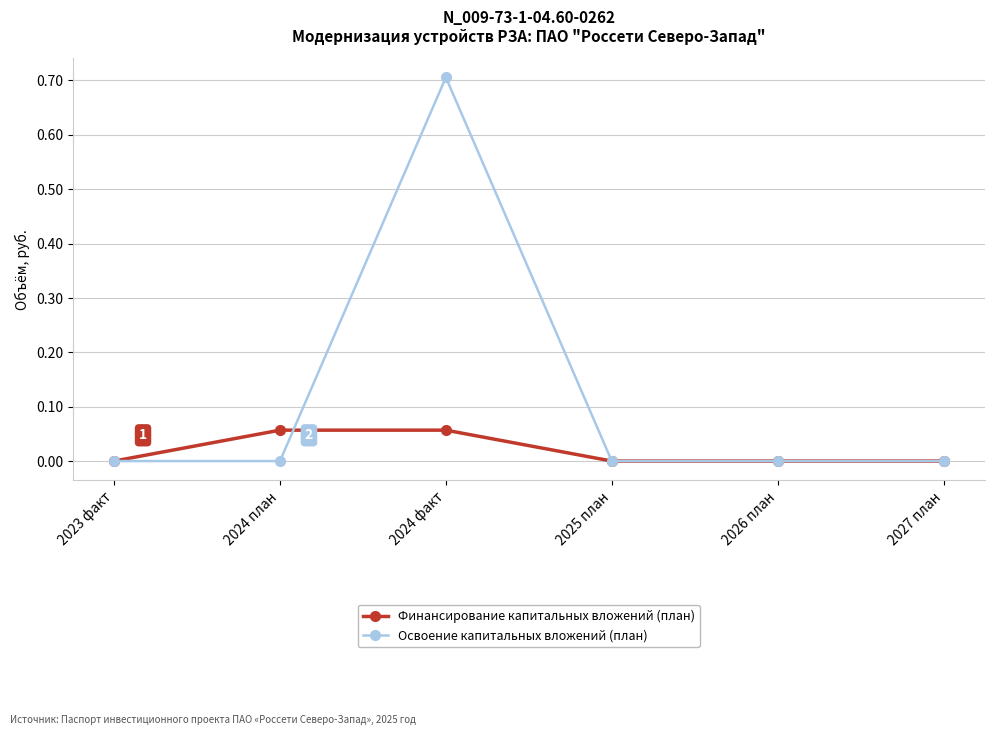

How many categories are shown in the chart?

6